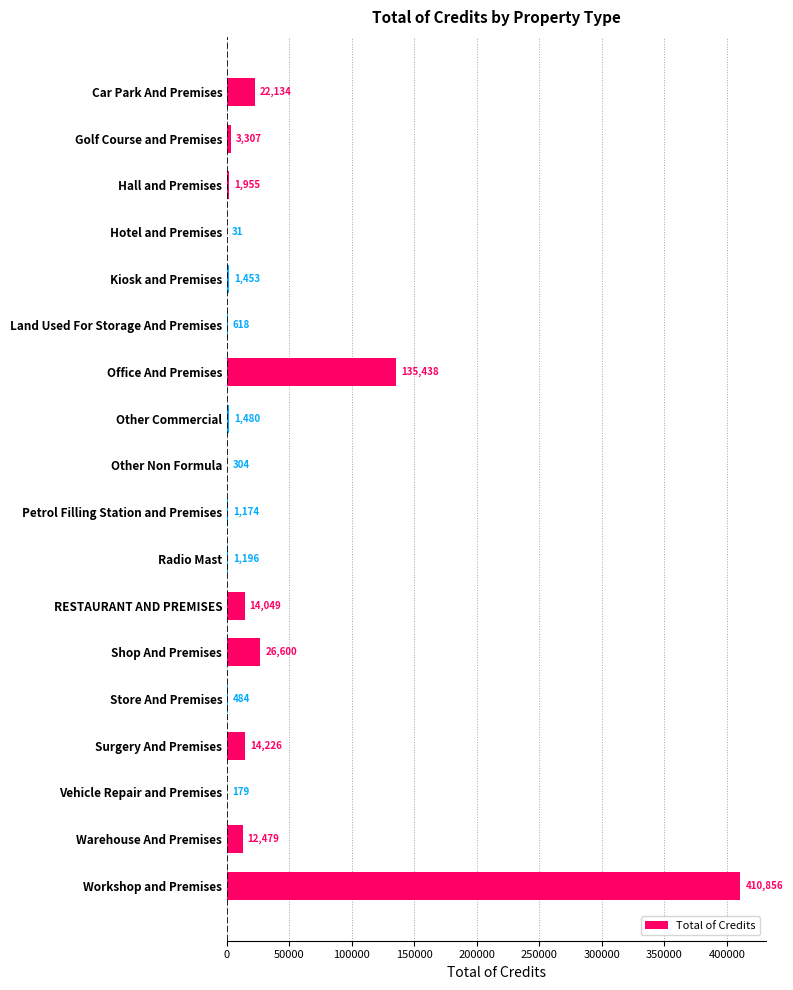

Which label corresponds to the largest value in the chart?

Workshop and Premises